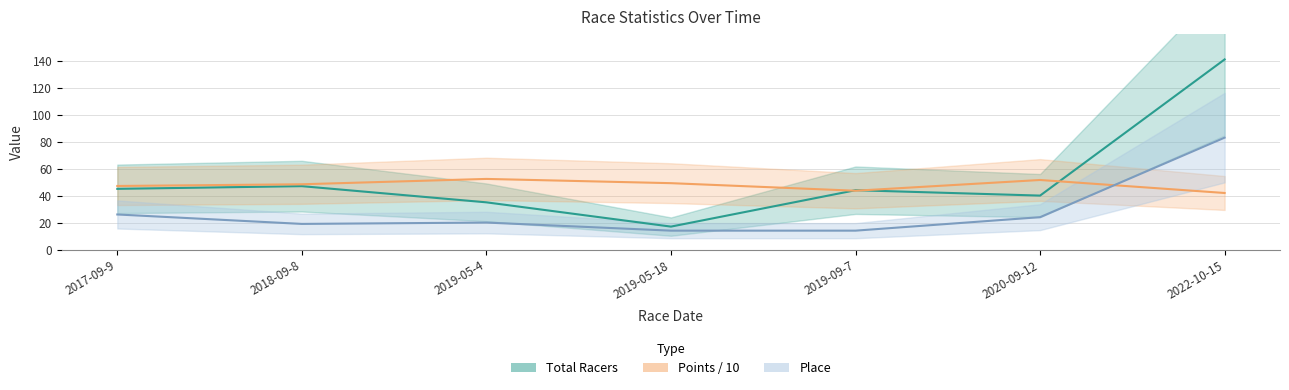

What are all the series names shown in the legend?

Total Racers, Points/10, Place